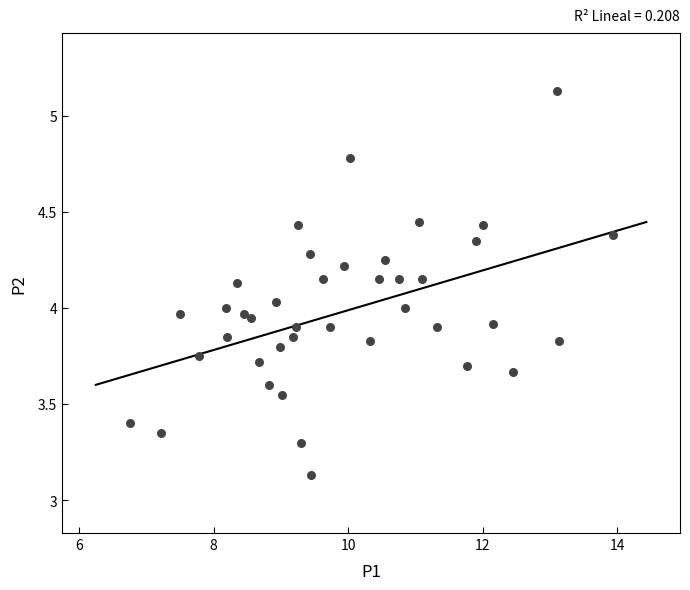

What is the range of Y values (max minus min)?

2.0